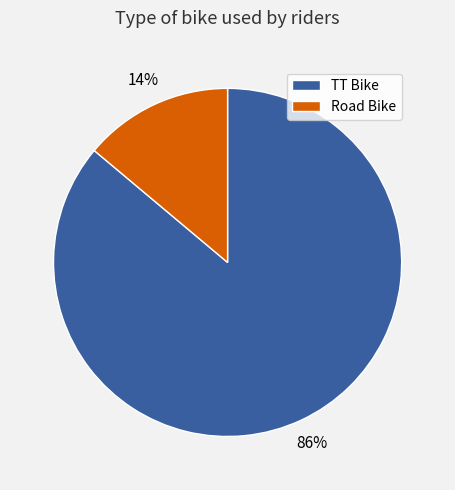

Which has a higher value, Road Bike or TT Bike?

TT Bike